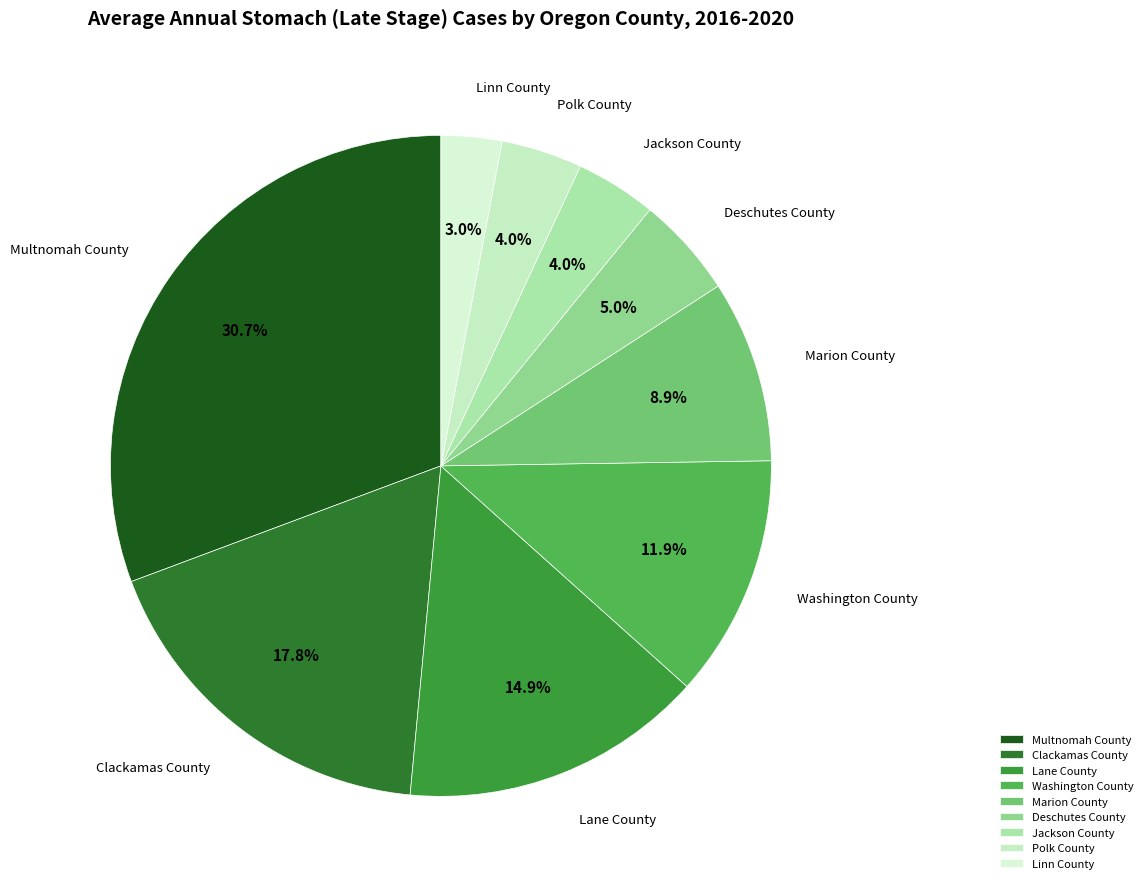

True or false: Polk County accounts for 13% of the total.

False